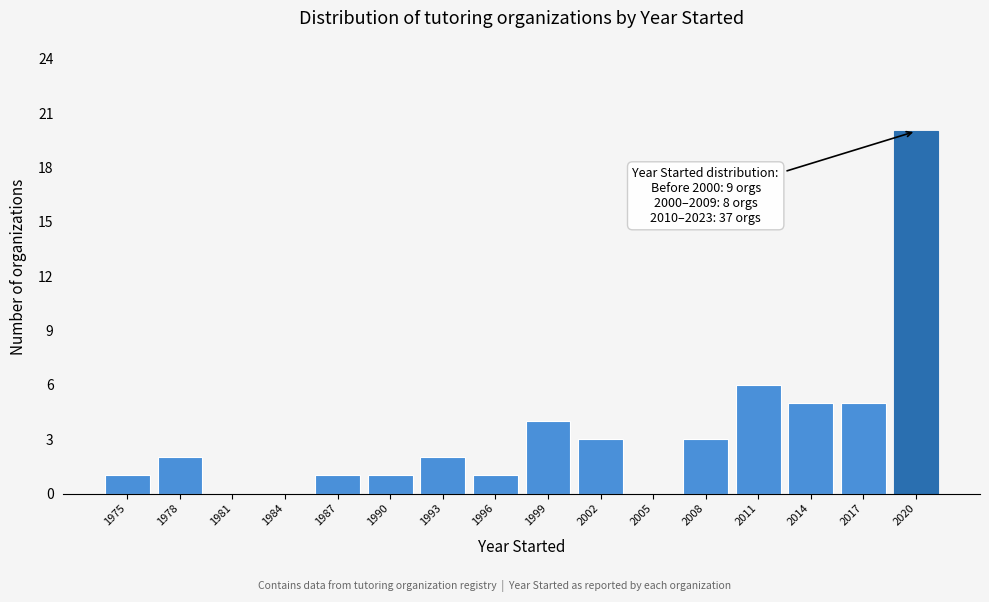

Reading right to left, list all the values displayed in this chart.

2020=20	2017=5	2014=5	2011=6	2008=3	2005=0	2002=3	1999=4	1996=1	1993=2	1990=1	1987=1	1984=0	1981=0	1978=2	1975=1